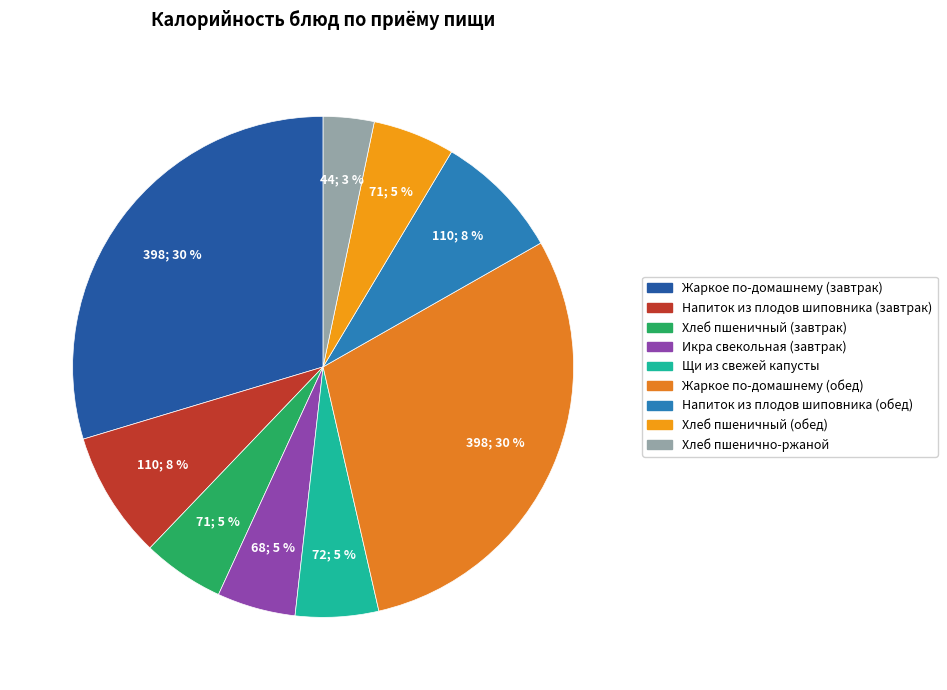

Does Хлеб пшеничный (завтрак) account for over 50% of the chart?

No